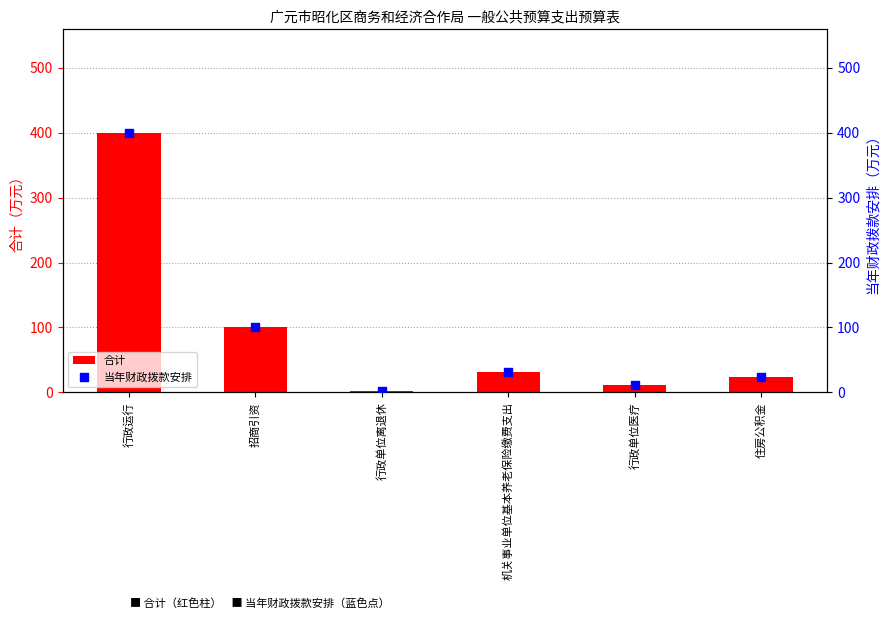

What is the total value across all series at 招商引资?

200.0